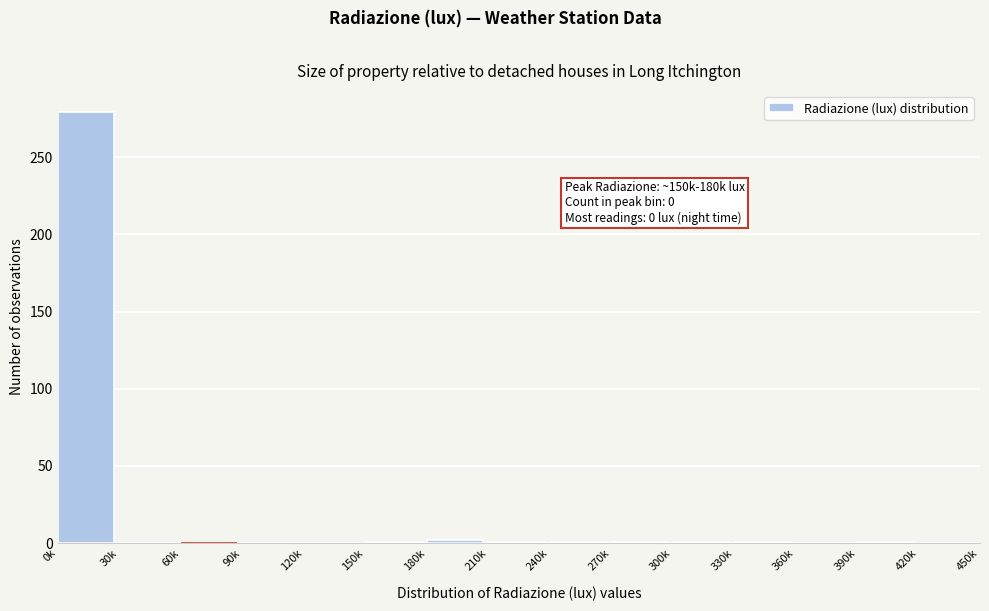

What is the maximum value shown in the chart?

279